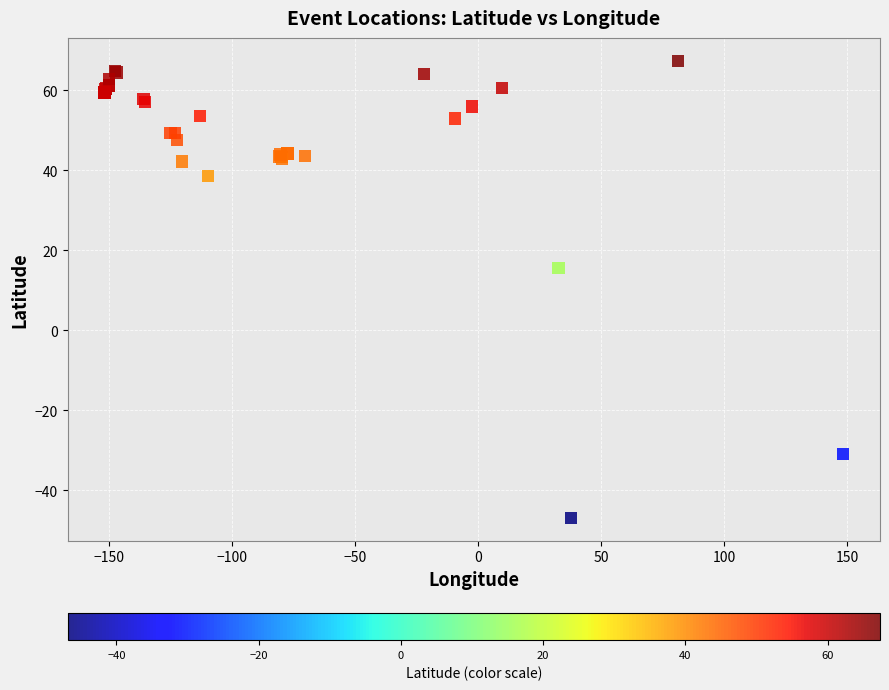

What Y value in the scatter plot is closest to 10?

15.6